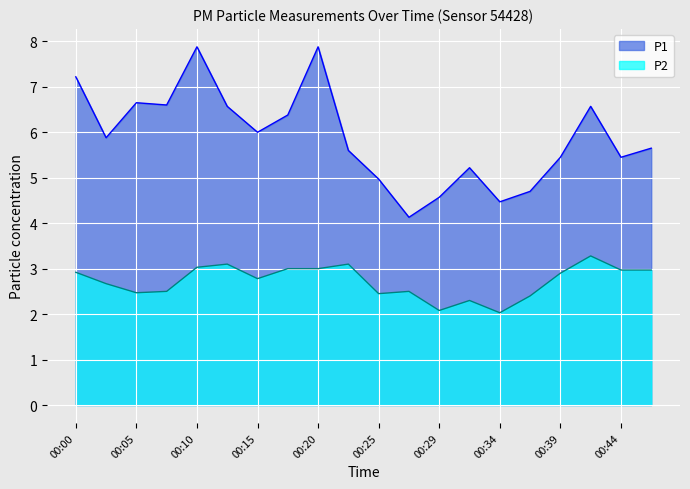

Which category has the highest value across all series?

00:10